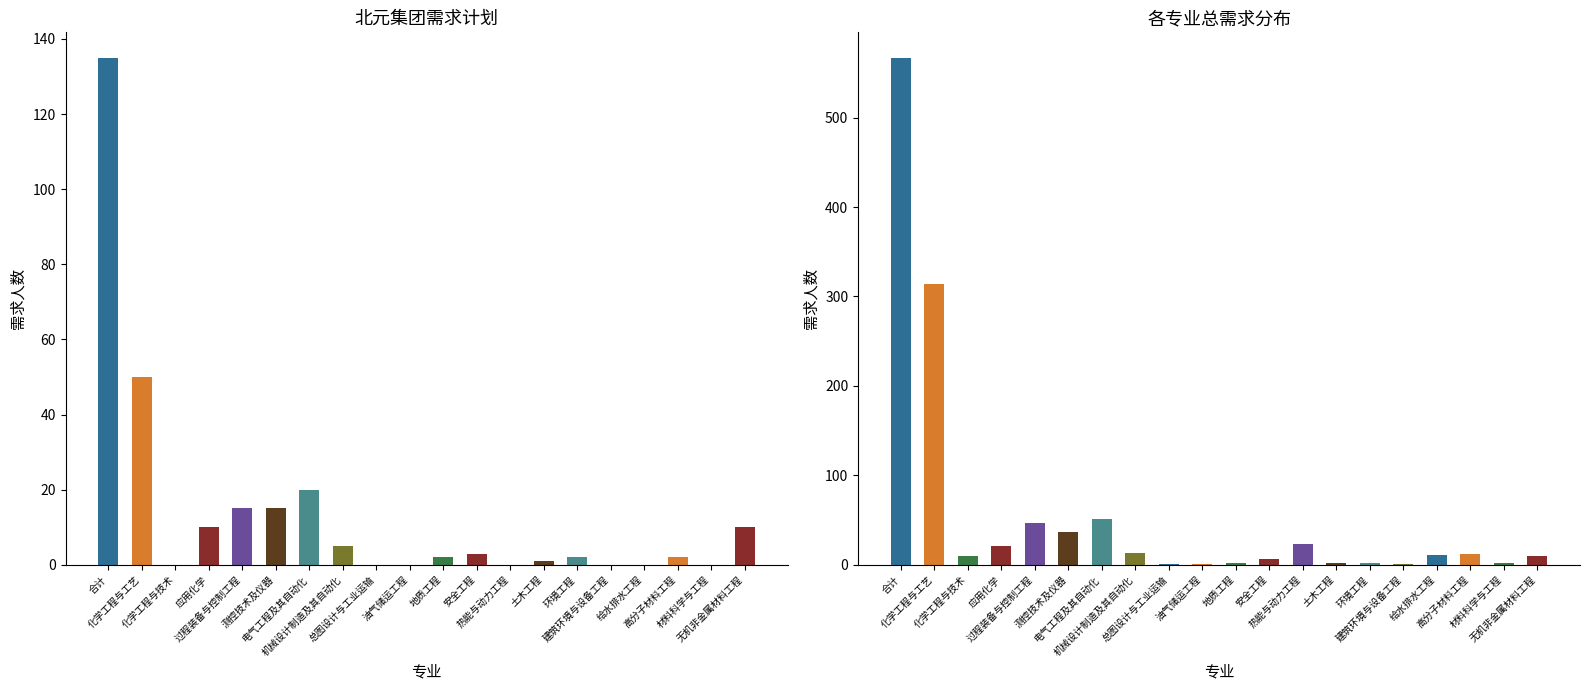

How many bars are there in each group?

2